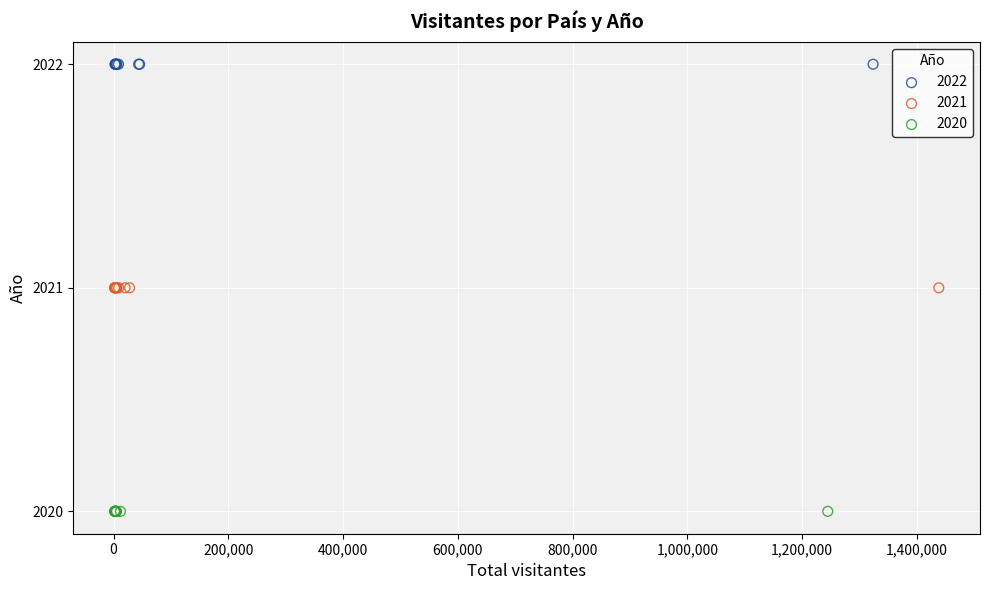

What are all the series names shown in the legend?

2022, 2021, 2020